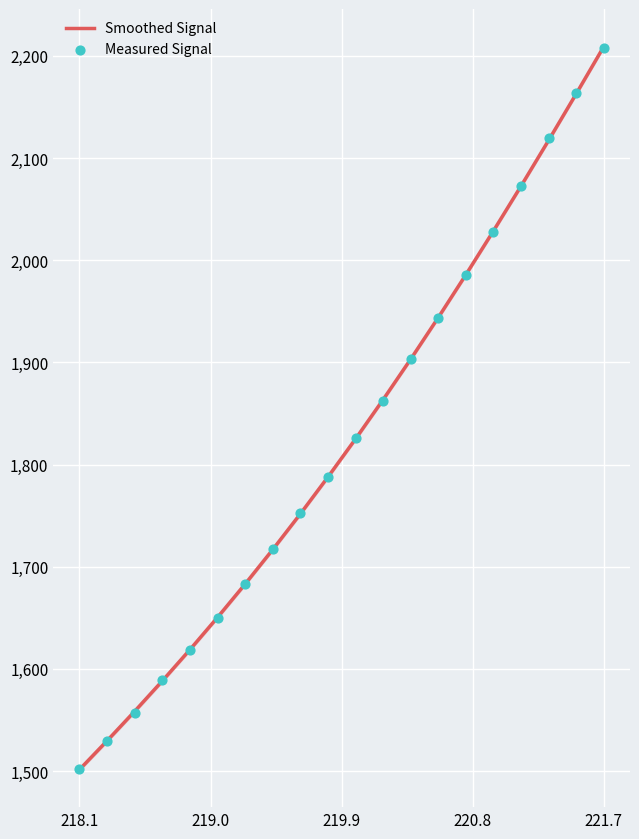

What are all the series names shown in the legend?

Smoothed Signal, Measured Signal